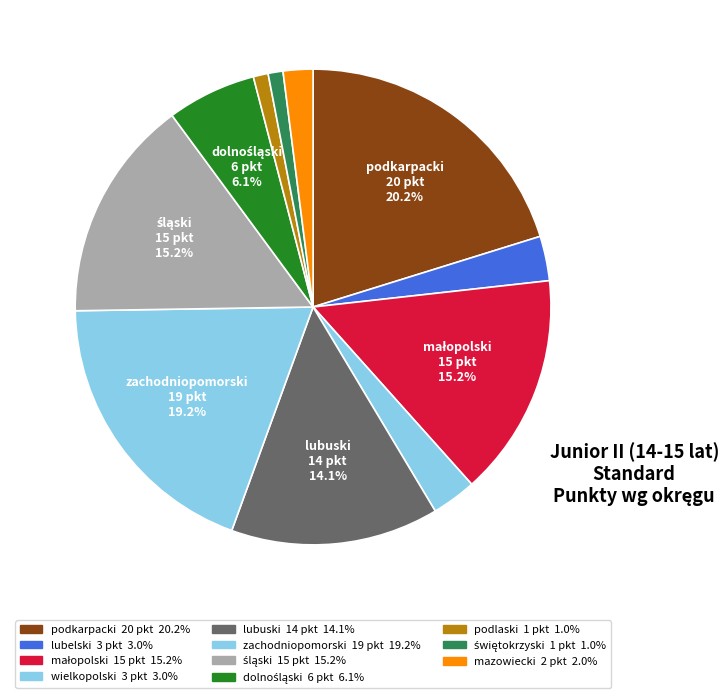

How many segments does this pie chart have?

11